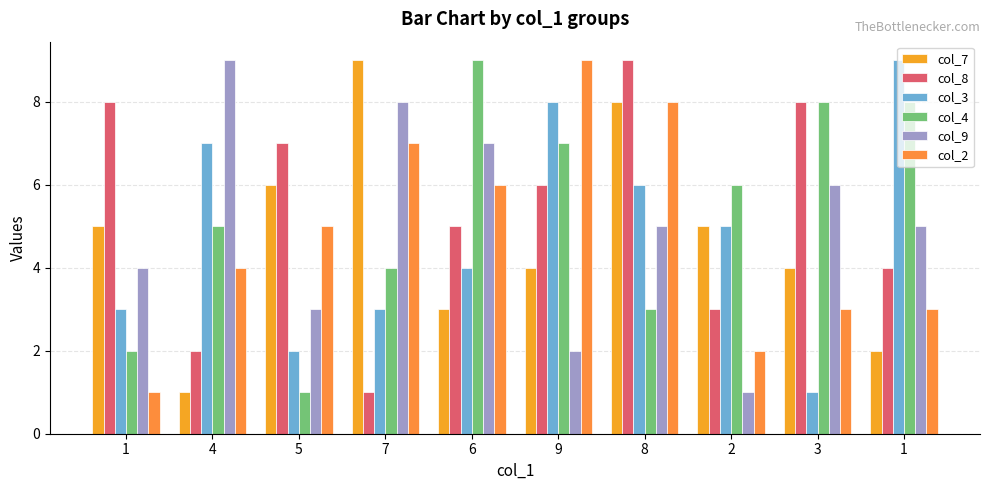

Which category has the lowest value in the col_8 series?

7